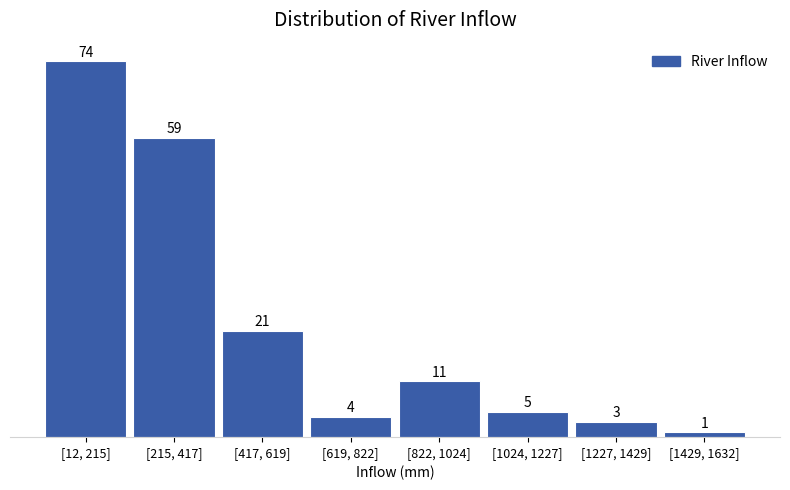

Reading left to right, extract all data points from this chart.

74	59	21	4	11	5	3	1